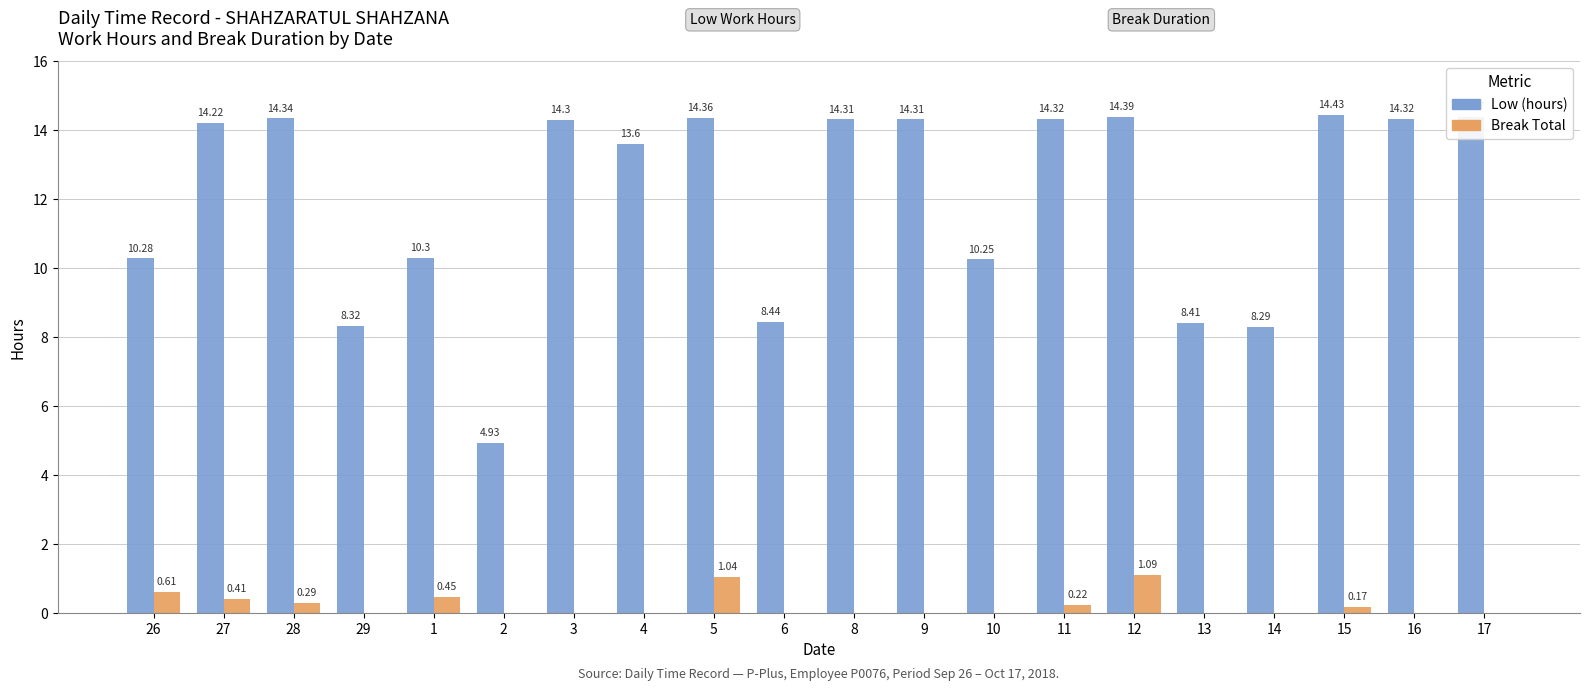

Are the bars grouped side by side (vs. stacked)?

Yes